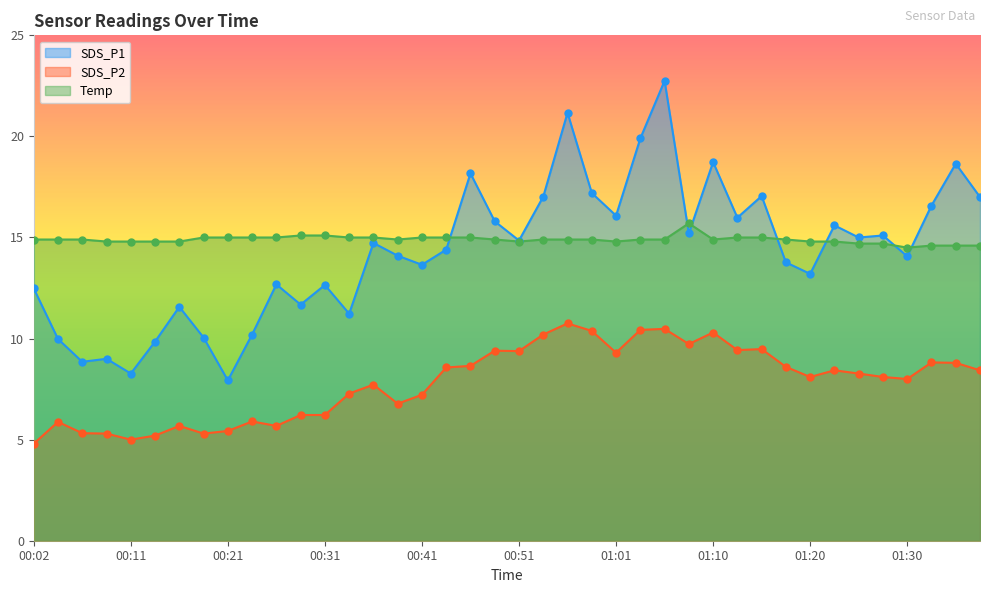

Which series has the largest total across all categories?

Temp